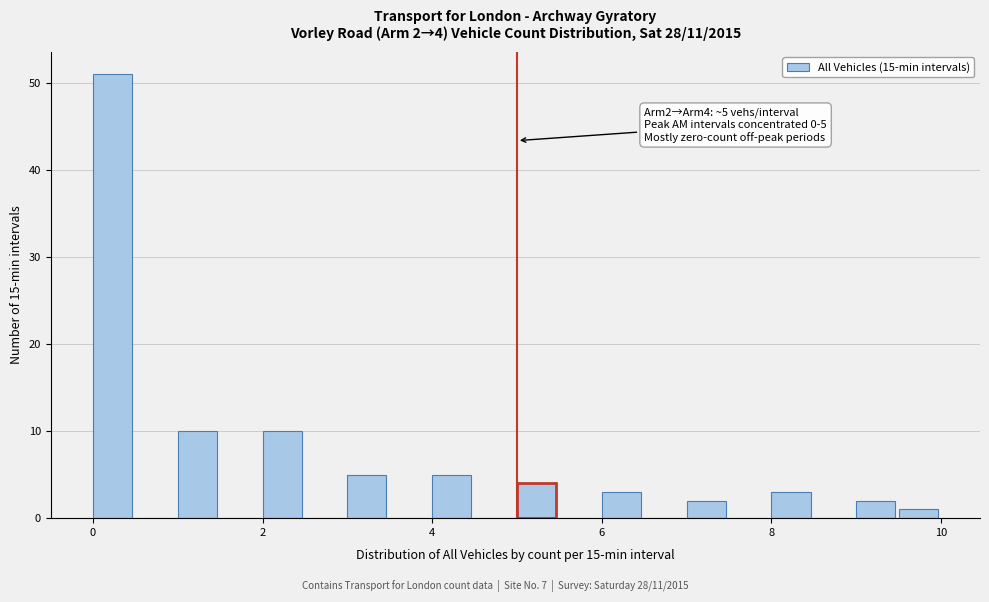

Read against the x-axis, roughly where is the centre of the tallest bar?

0.2